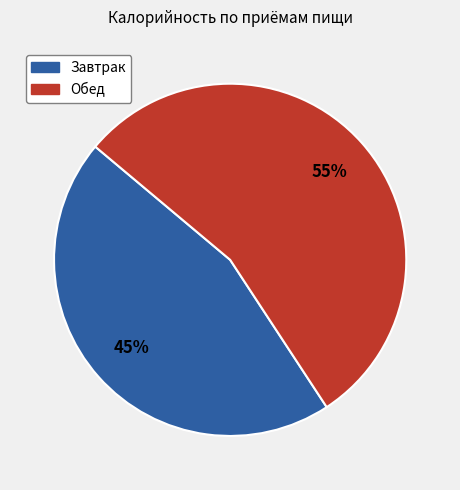

The Завтрак slice represents 32% of the pie. True or false?

False